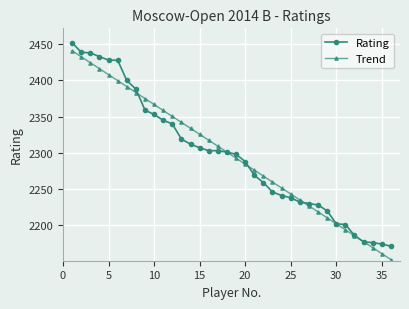

What is the lowest value of the Trend series?

2152.6